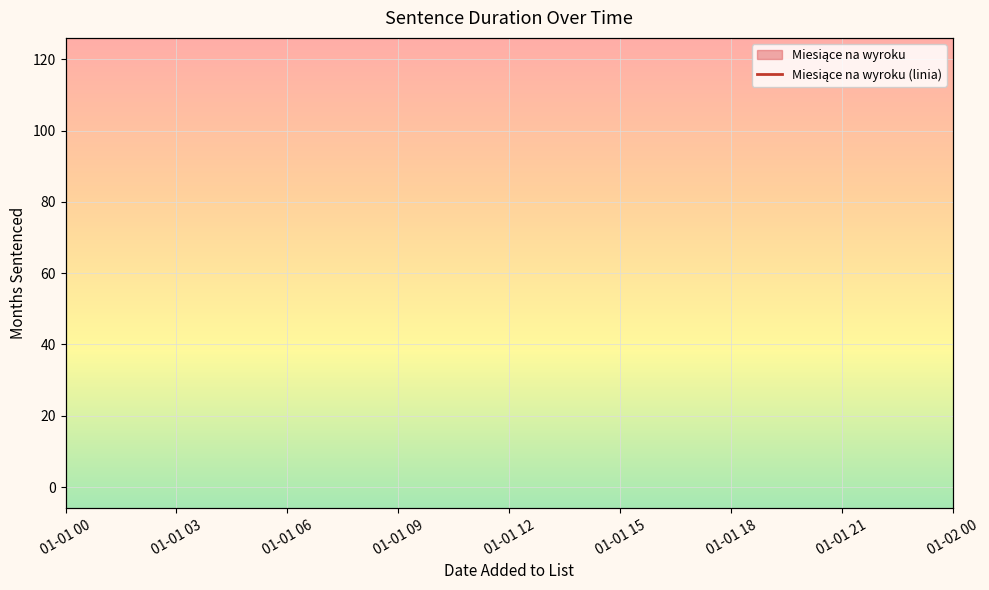

The value at 11 is 9. True or false?

False